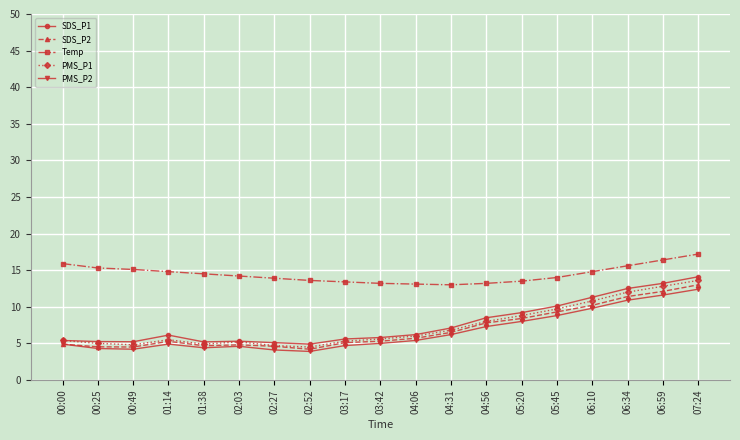

What is the value of the PMS_P2 point at the 6th from the left?

4.6